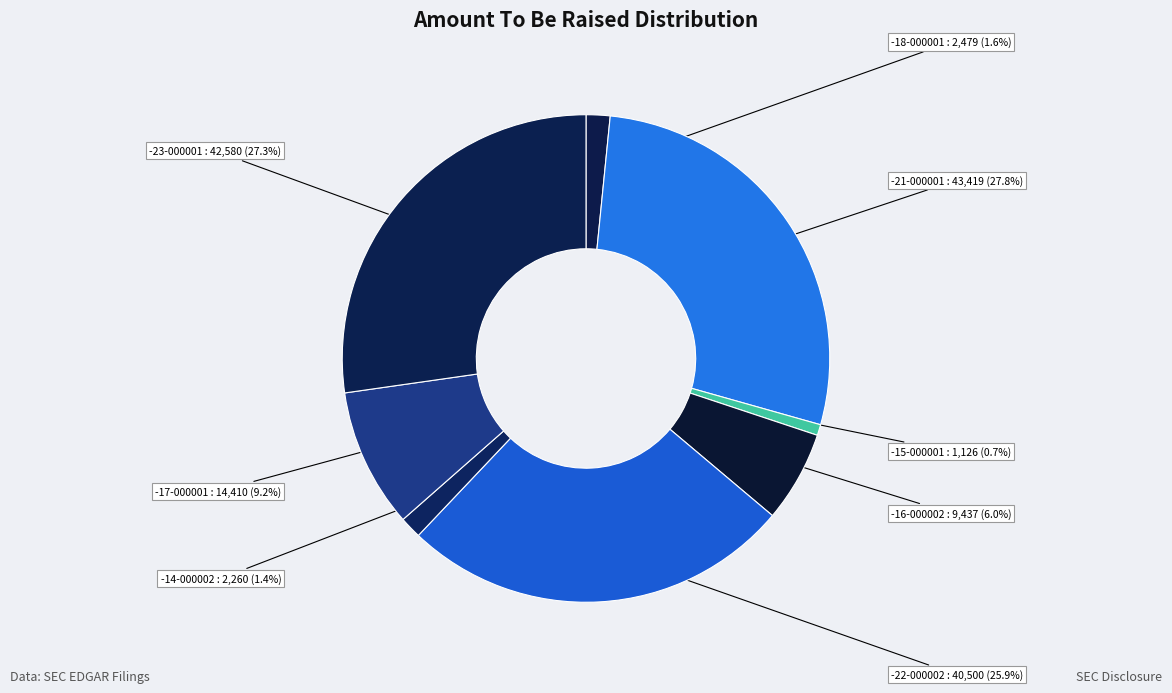

Count the number of slices in the pie.

8